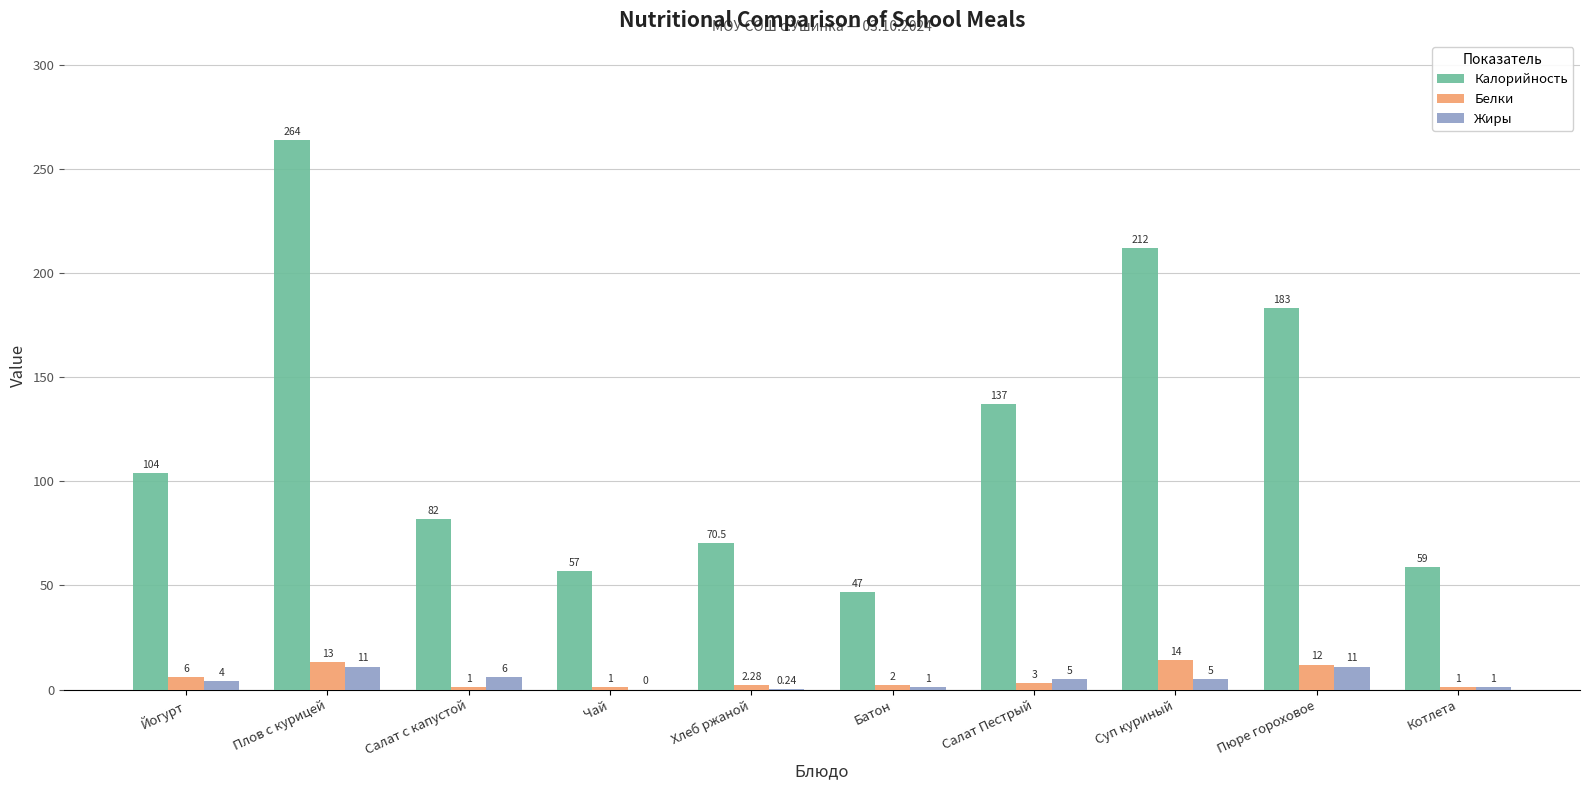

Which series changed the most between Йогурт and Суп куриный?

Калорийность